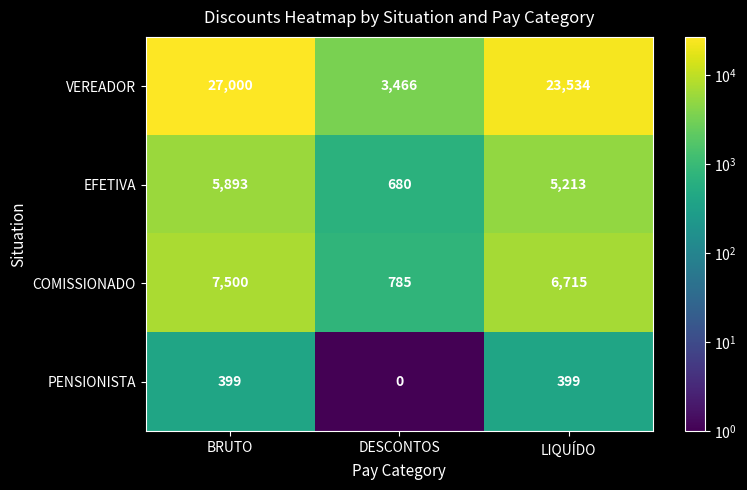

Where is VEREADOR nearest to the value 15233?

LIQUÍDO